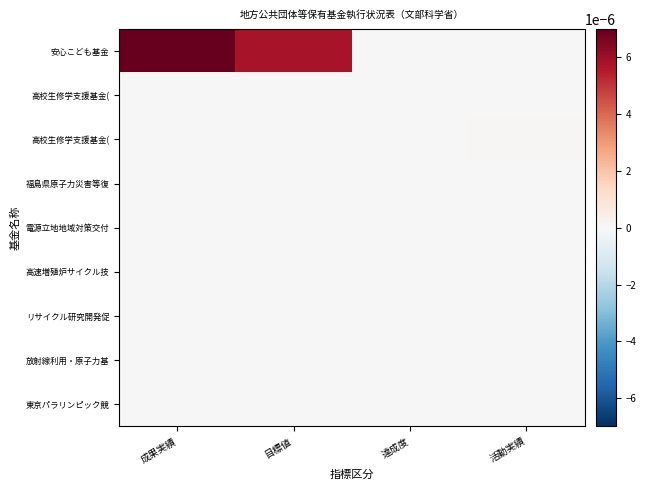

Which has a higher value, 活動実績 or 目標値?

目標値